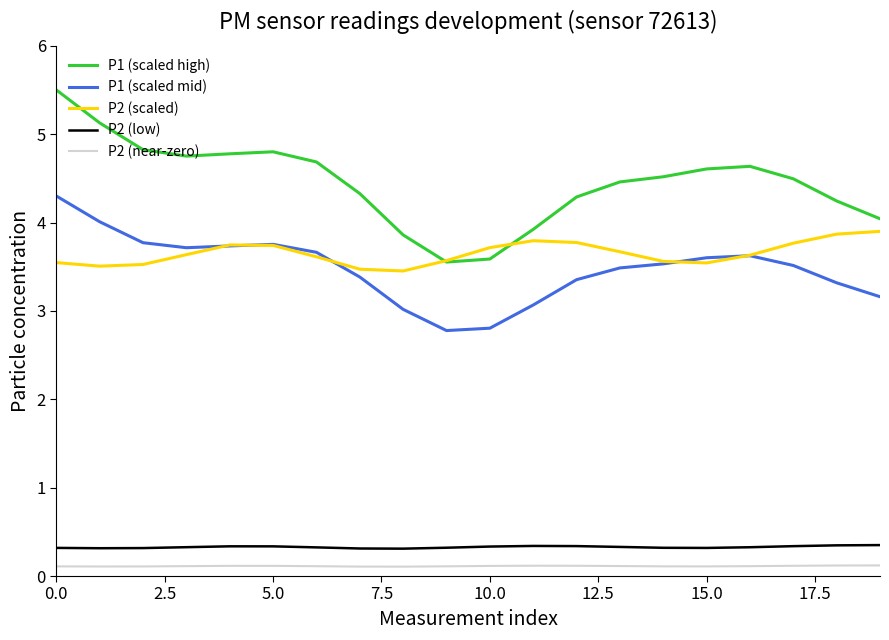

What is the difference between the maximum and minimum values in the P2 (scaled) series?

0.4